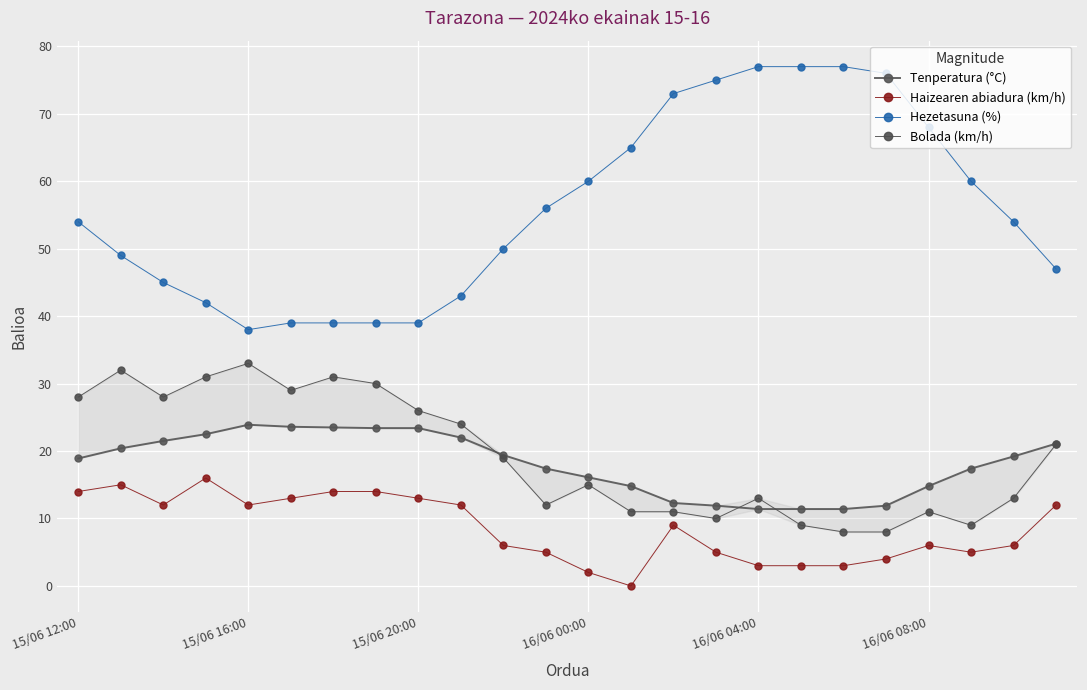

True or false: Tenperatura (°C) and Haizearen abiadura (km/h) cross at least once.

False